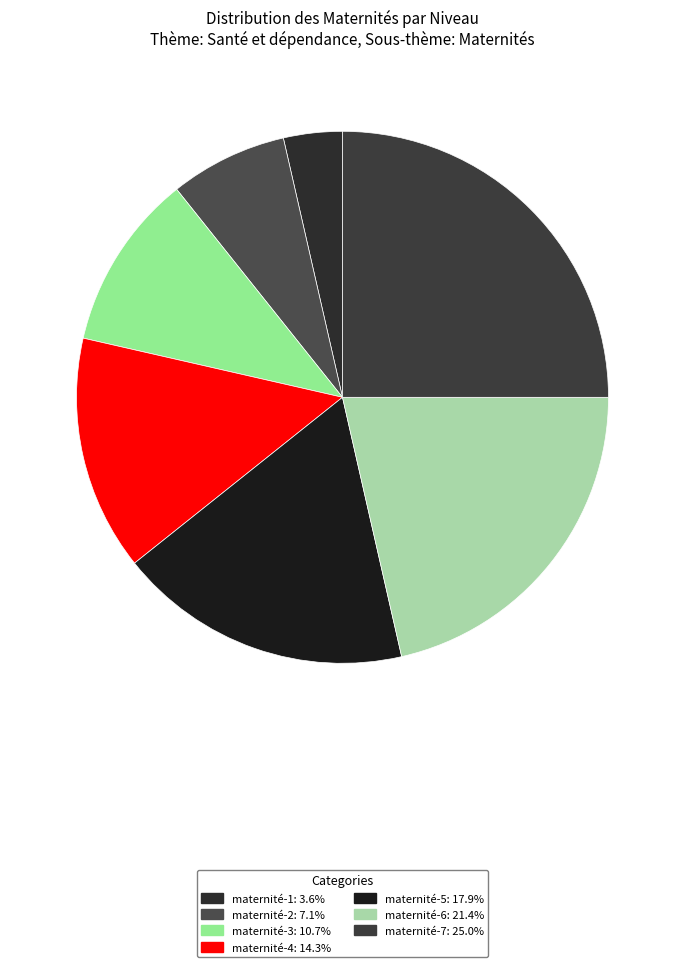

Rank the categories by value from lowest to highest.

maternité-1, maternité-2, maternité-3, maternité-4, maternité-5, maternité-6, maternité-7